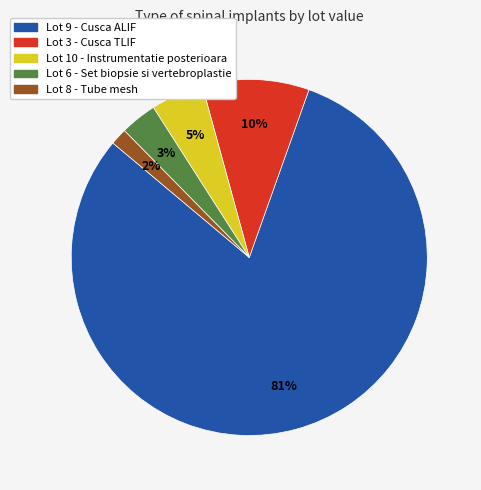

Do Lot 9 - Cusca ALIF and Lot 3 - Cusca TLIF together represent more than half of the pie?

Yes